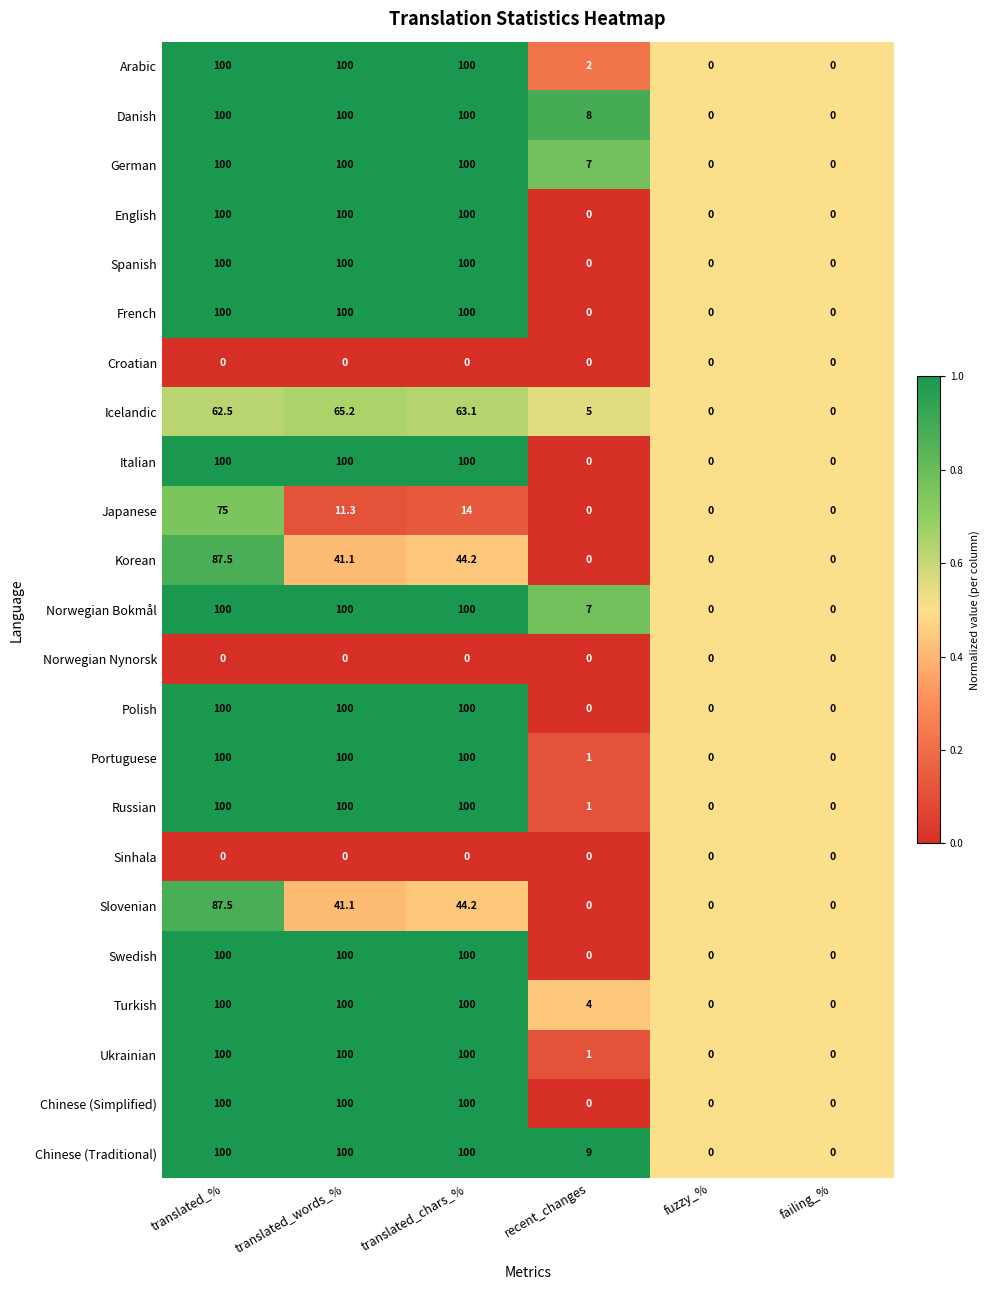

What is the difference between the French values at translated_words_% and failing_%?

100.0